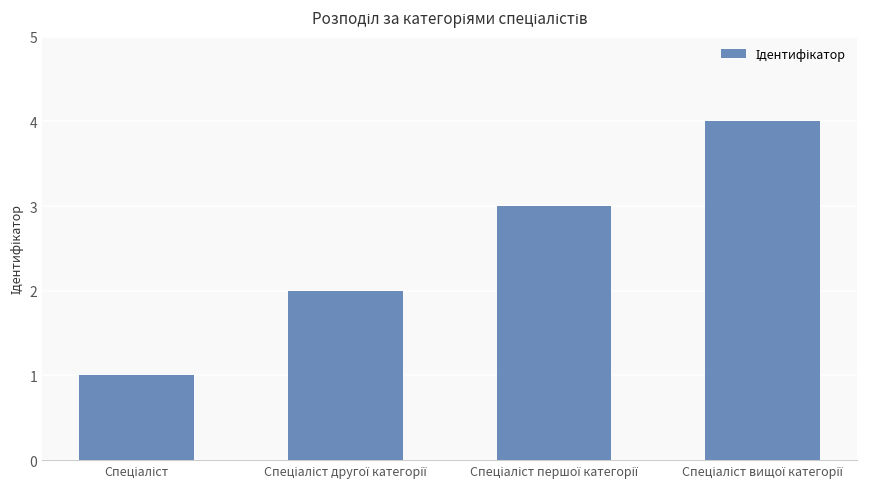

What is the difference between the maximum and minimum values?

3